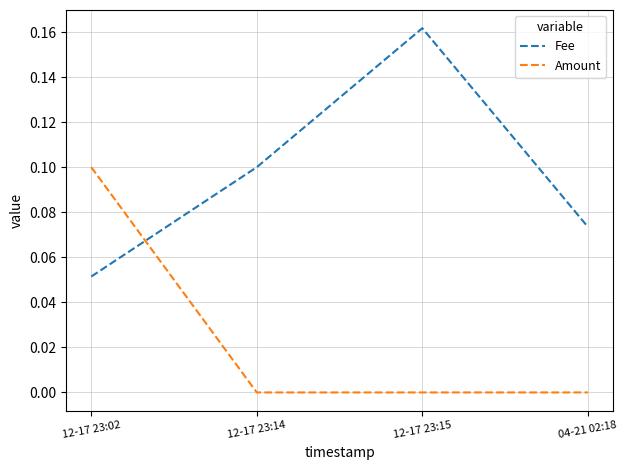

Which category has the highest value in the Amount series?

12-17 23:02